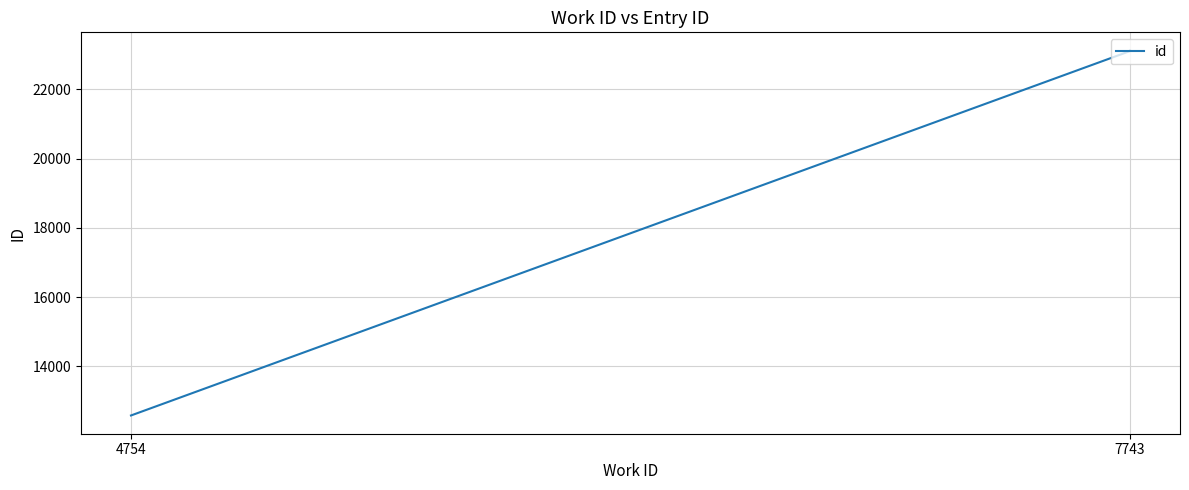

Where does the data first go above 23104?

7743